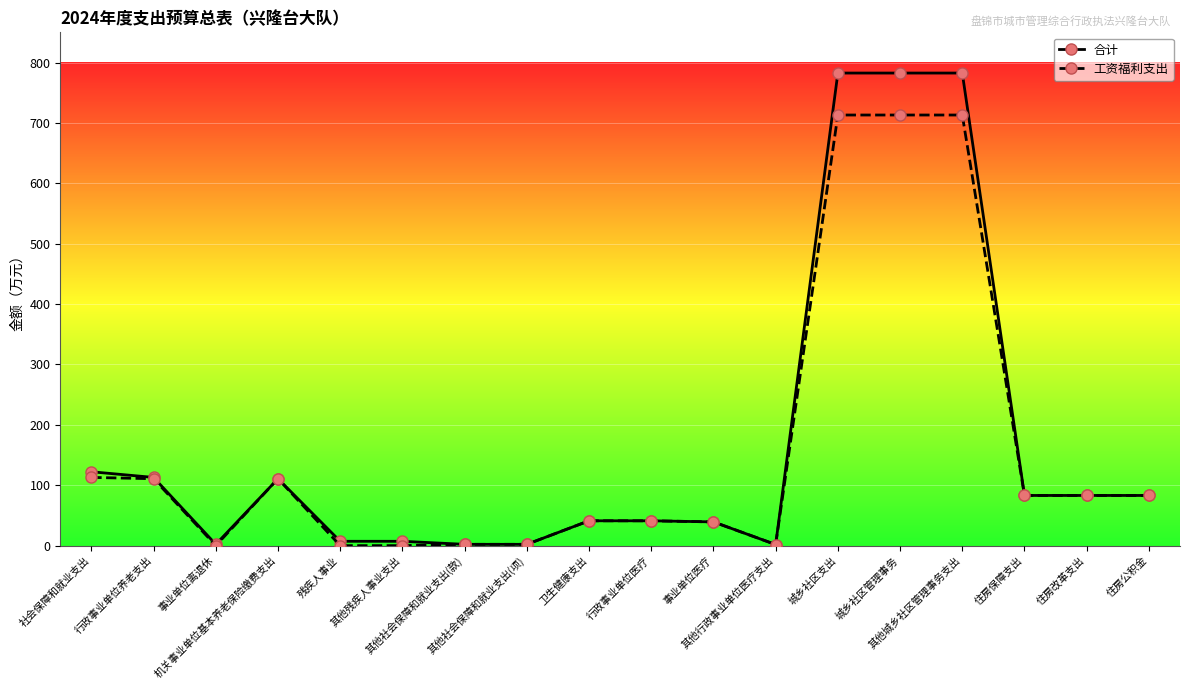

What is the maximum value shown in the chart?

782.6